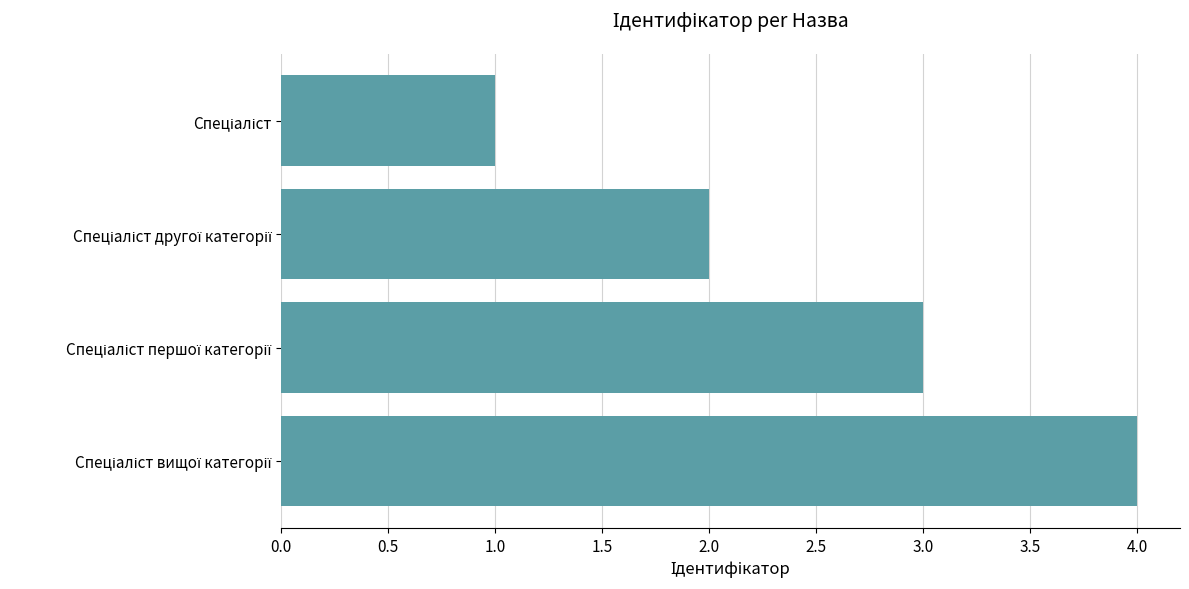

What is the greatest value displayed?

4